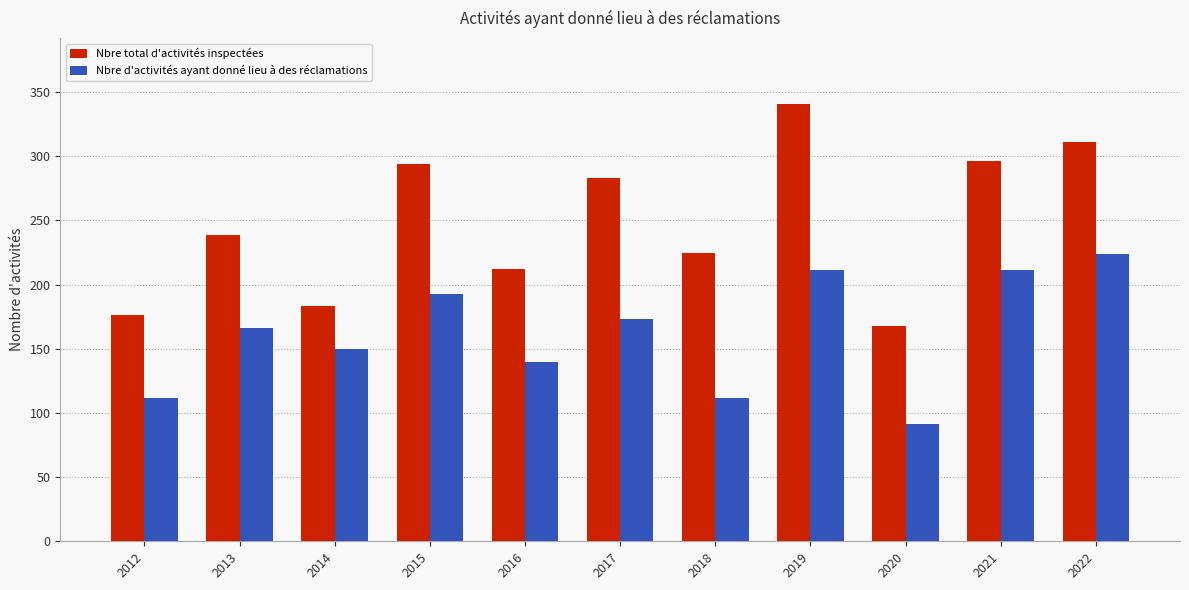

True or false: Nbre total d'activités inspectées has a value of 212 at 2016.

True